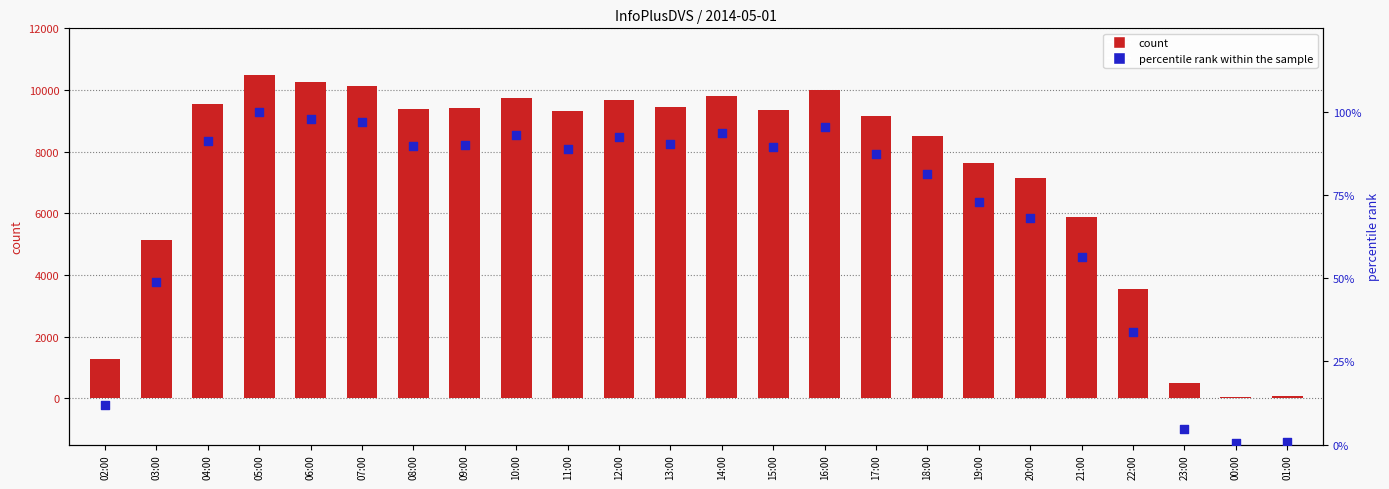

What are all the series names shown in the legend?

count, percentile rank within the sample